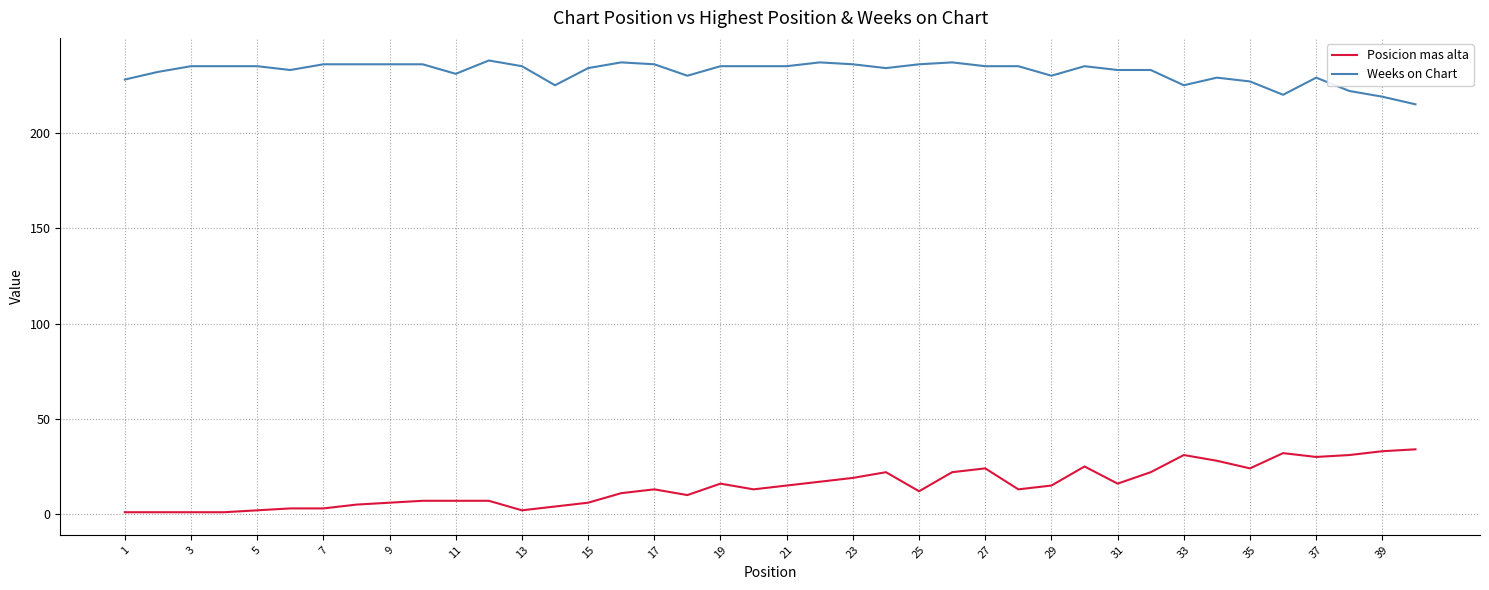

What is the maximum value for Weeks on Chart?

238